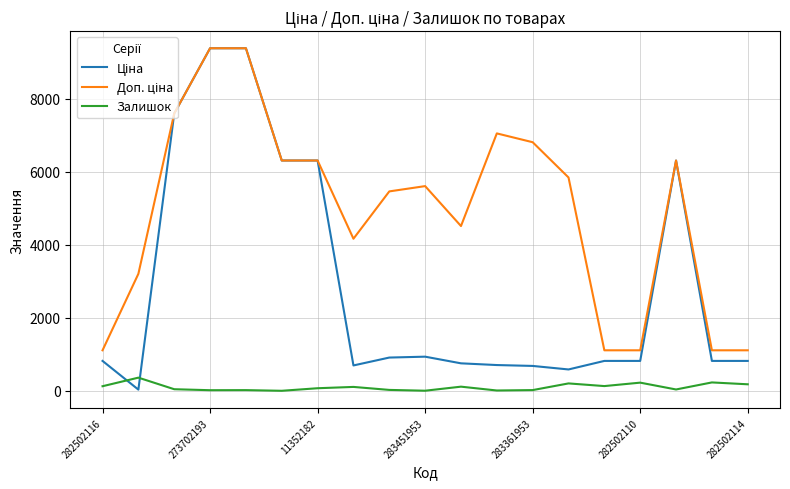

What is the greatest value displayed?

9384.0